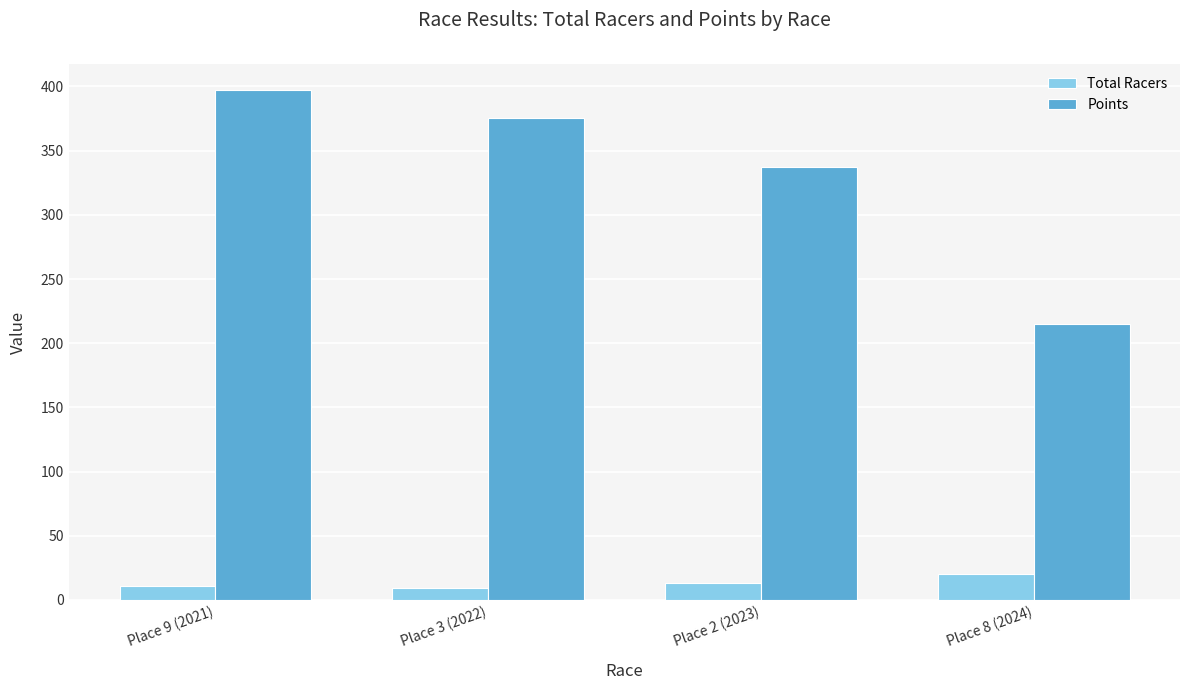

What is the value of the Total Racers bar at the 4th from the left?

20.0